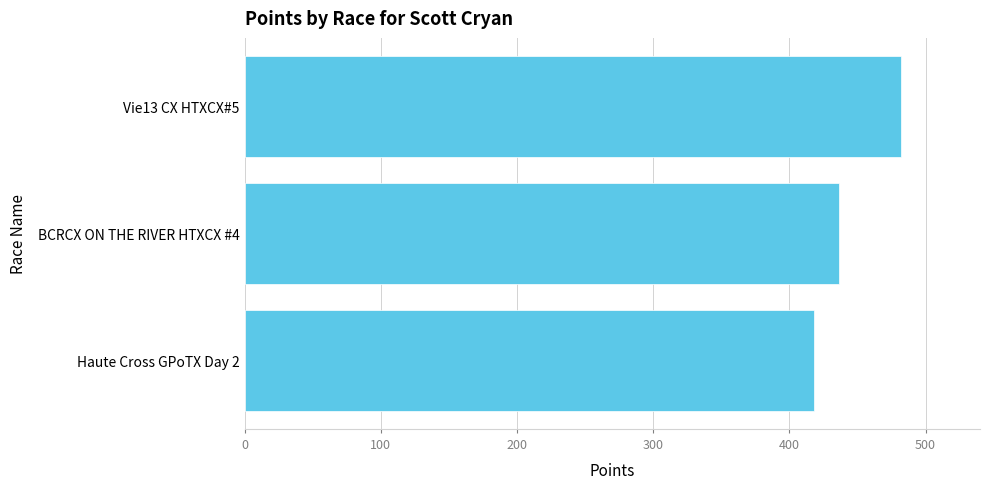

What is the smallest value displayed?

418.0